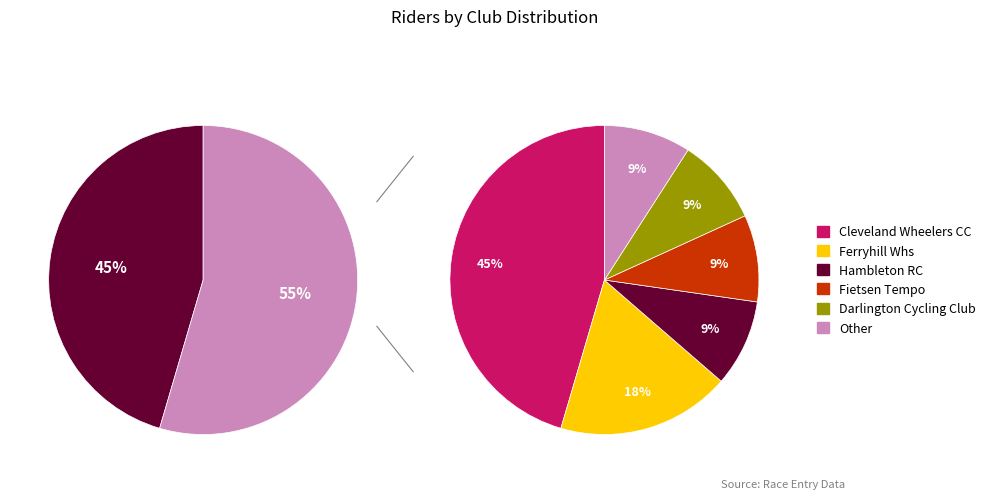

To the nearest percent, what is the average slice percentage?

17%